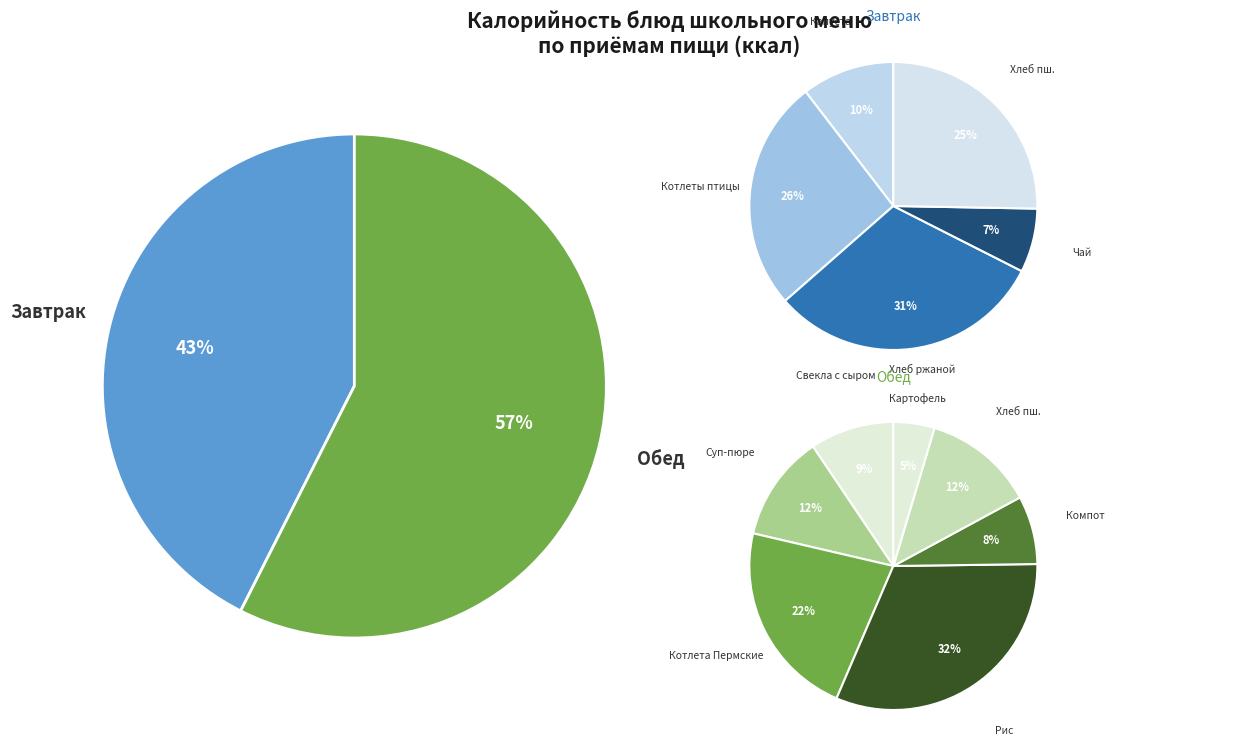

To the nearest percent, what percentage of the pie is КОТЛЕТЫ ИЗ ПТИЦЫ?

11%